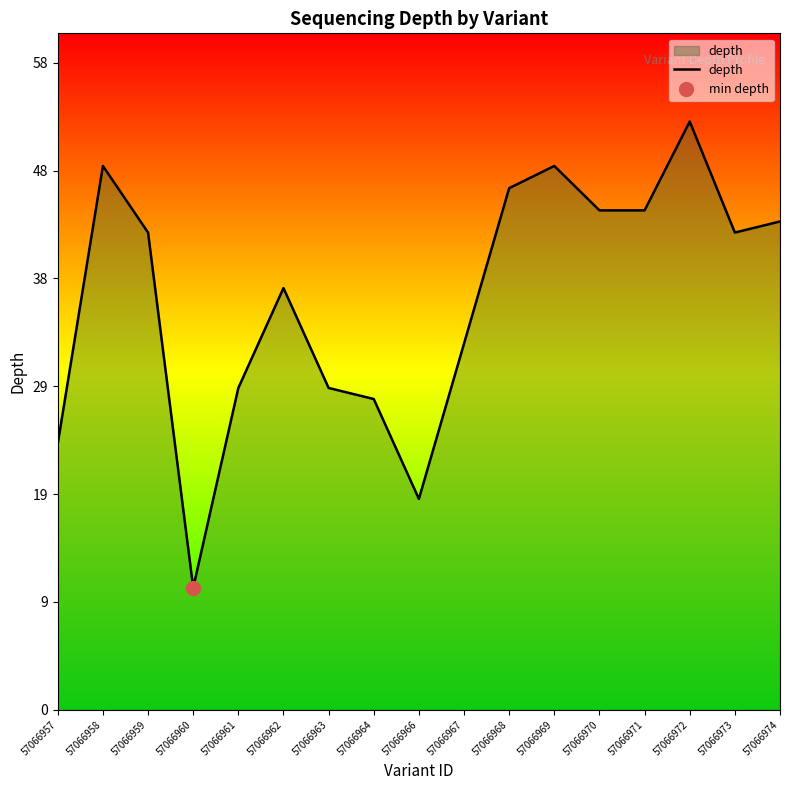

Reading left to right, list all the values displayed in this chart.

57066957=24	57066958=49	57066959=43	57066960=11	57066961=29	57066962=38	57066963=29	57066964=28	57066966=19	57066967=33	57066968=47	57066969=49	57066970=45	57066971=45	57066972=53	57066973=43	57066974=44